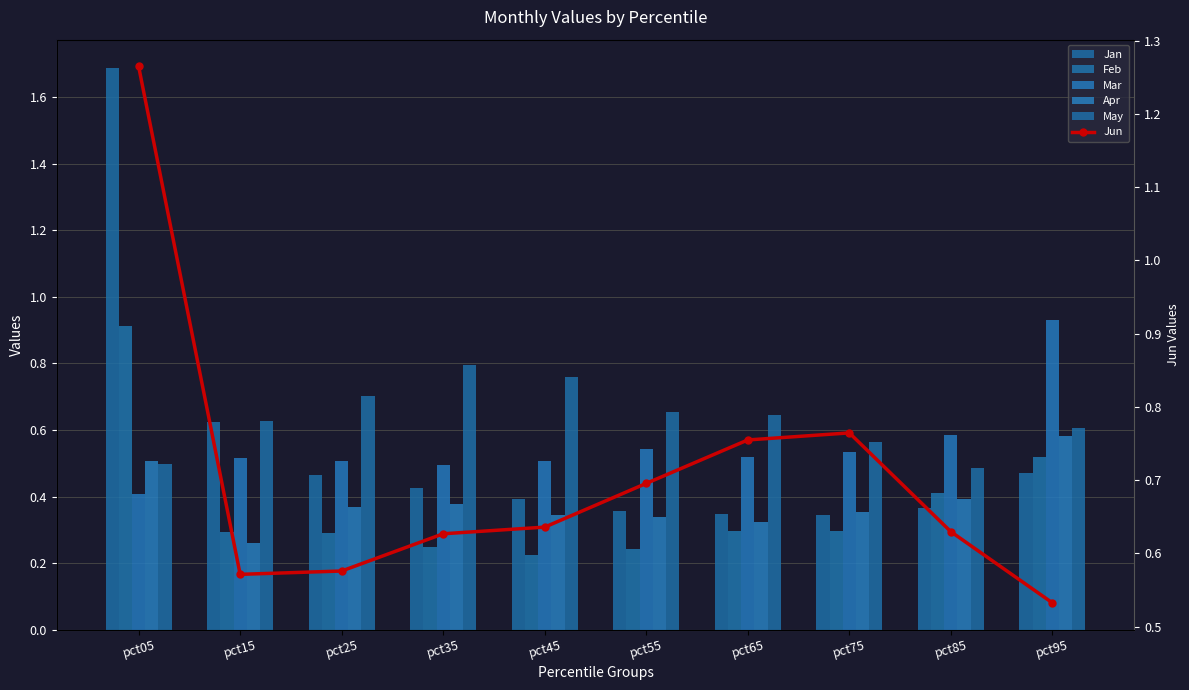

Is the value of Jan at pct35 greater than the value of Apr at pct55?

Yes